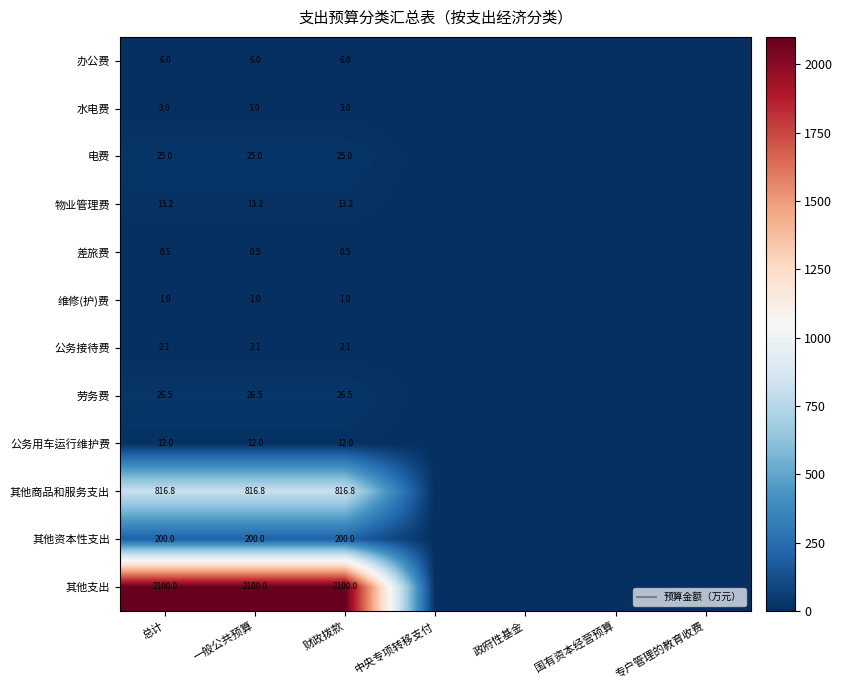

What is the difference between the highest and lowest values at 总计?

2099.5